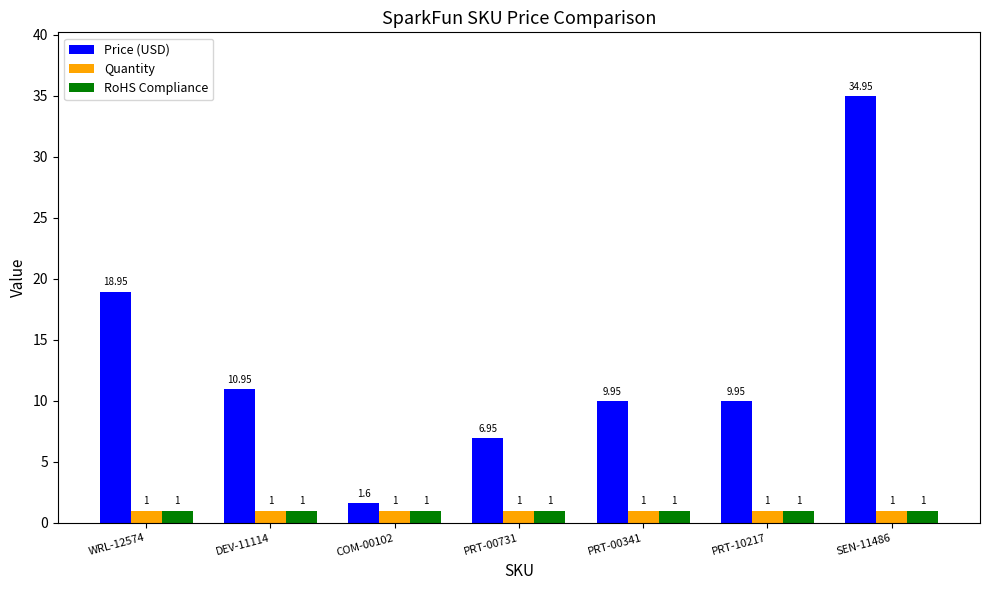

How many values in the Price (USD) series exceed 9?

5